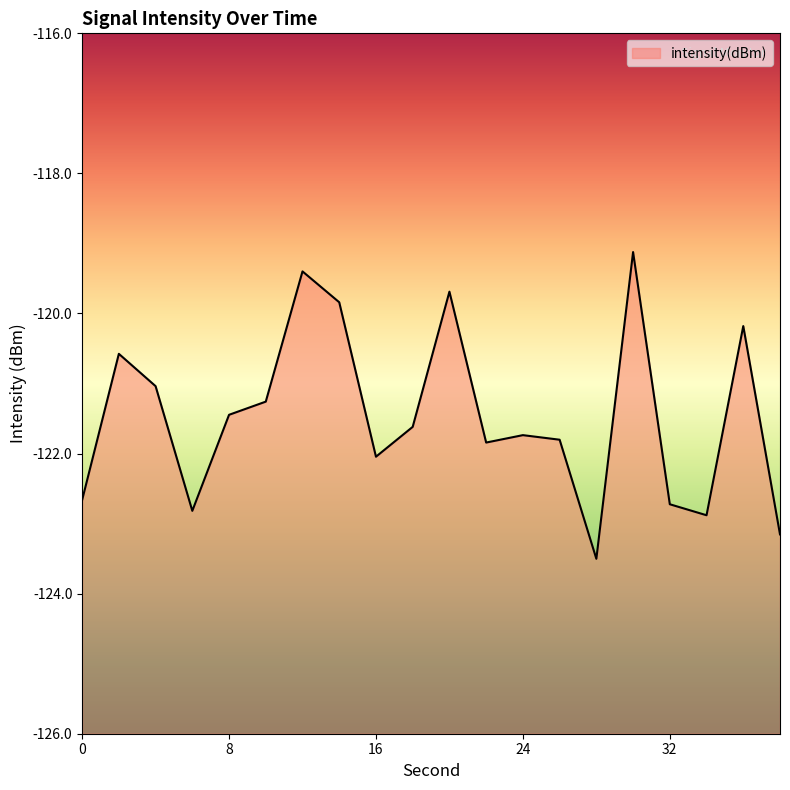

The chart shows a value of -122.7 at 0. True or false?

True